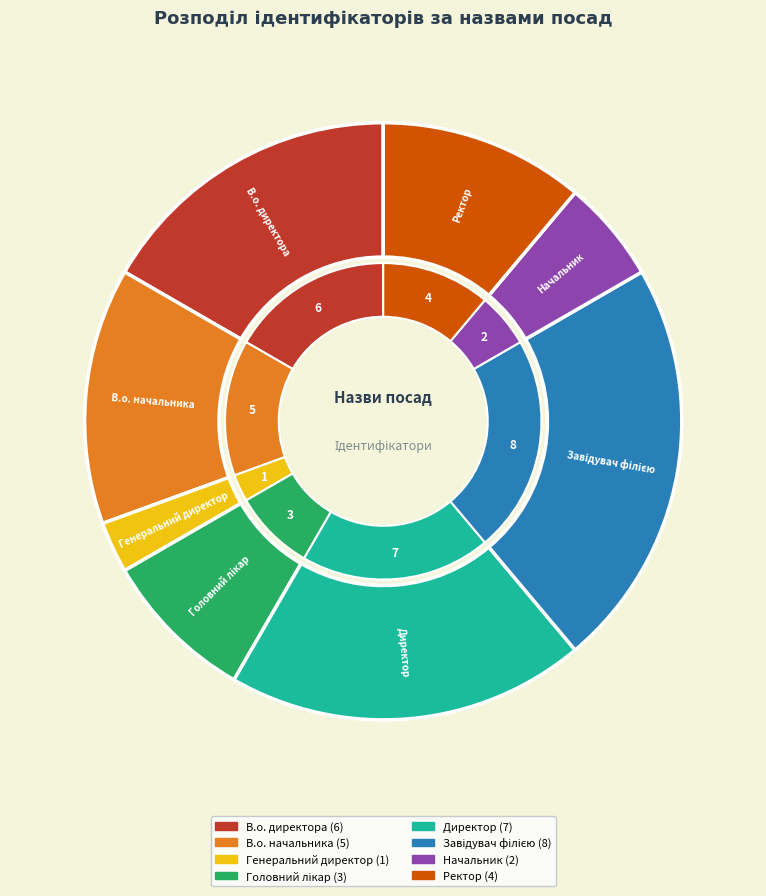

To the nearest percent, what is the difference between the Директор and Ректор slice percentages?

8%